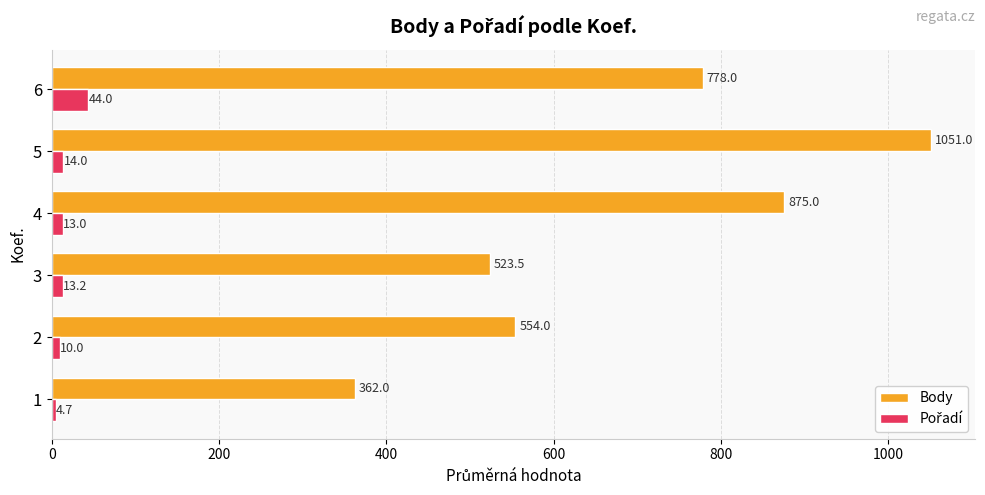

What is the spread (max minus min) of values at 5?

1037.0